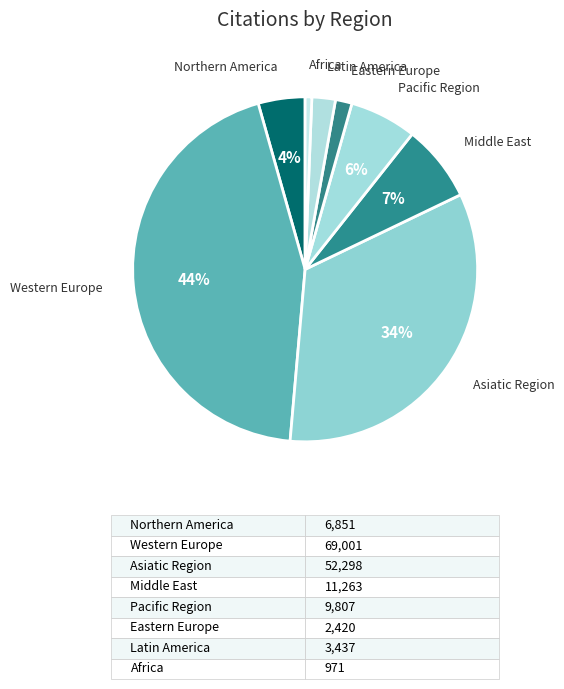

What is the largest slice in the pie chart?

Western Europe